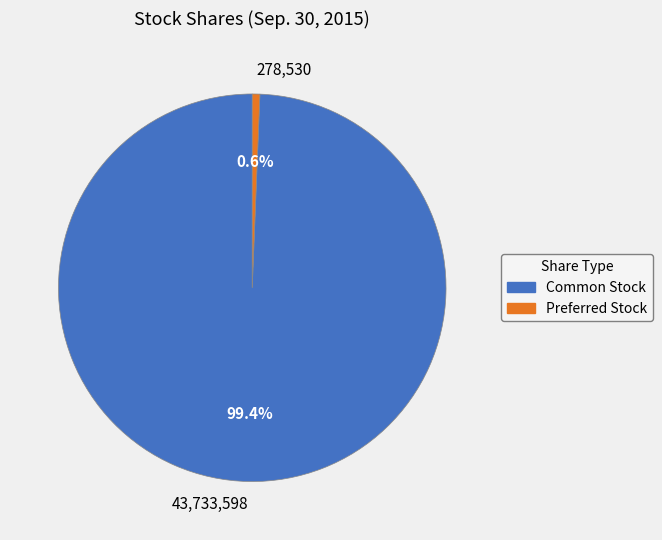

Which slice is the smallest?

278,530